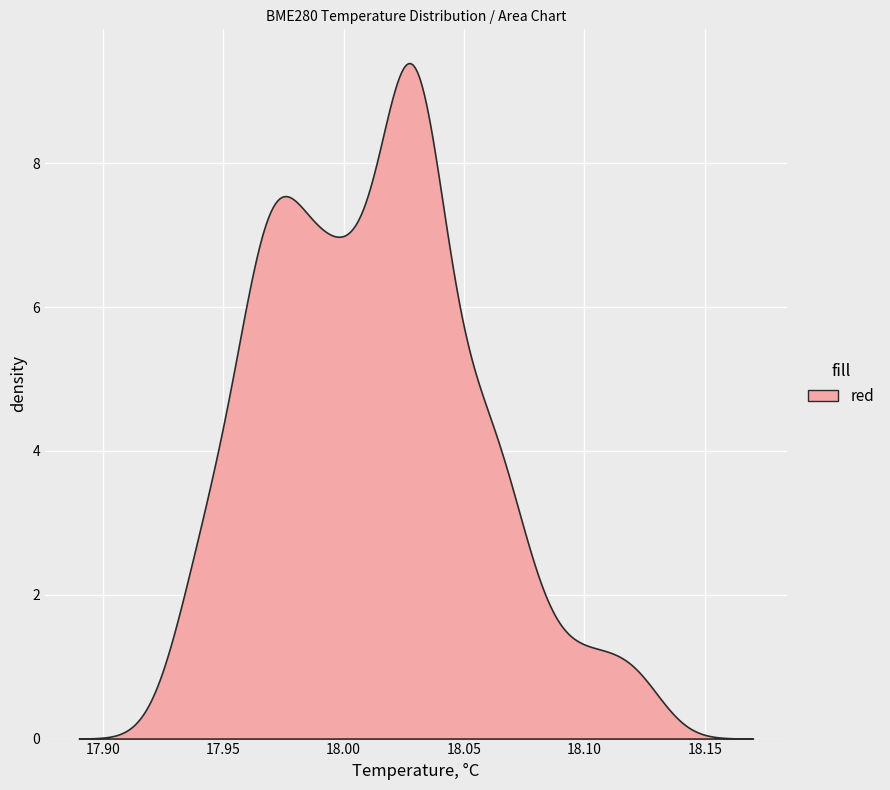

What is the maximum value shown in the chart?

9.4